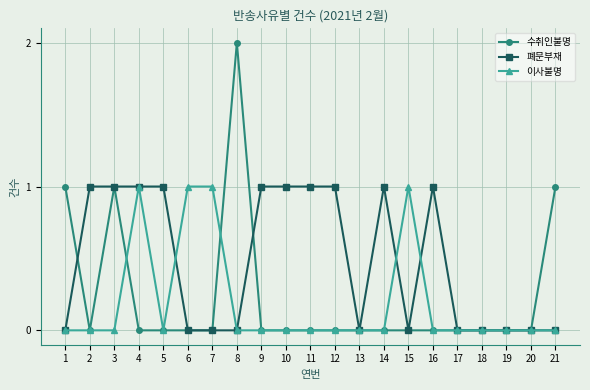

How many 폐문부재 values are between 0 and 1?

21